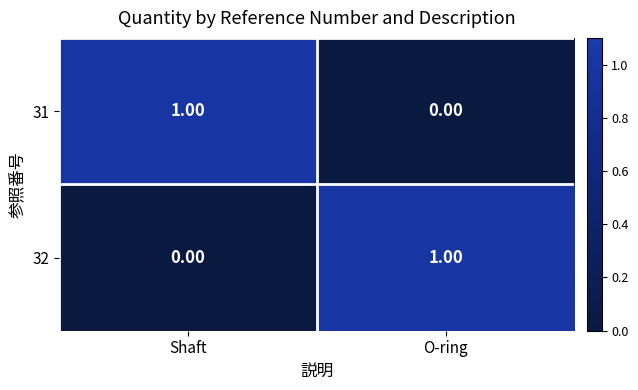

At O-ring, list the series in order from smallest to largest.

31, 32